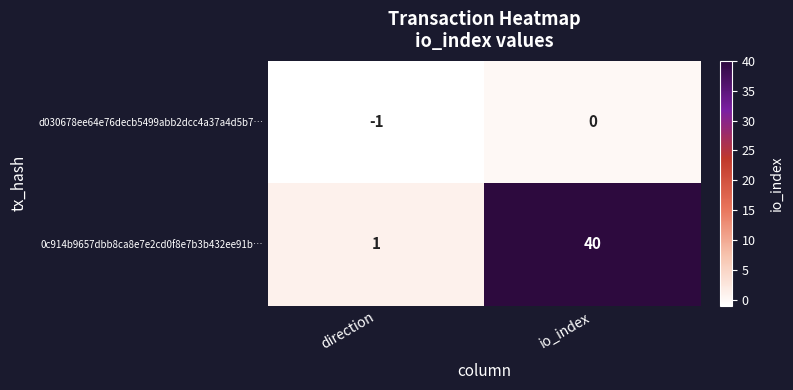

At which label is 0c914b9657dbb8ca8e7e2cd0f8e7b3b432ee91b… closest to 20?

direction